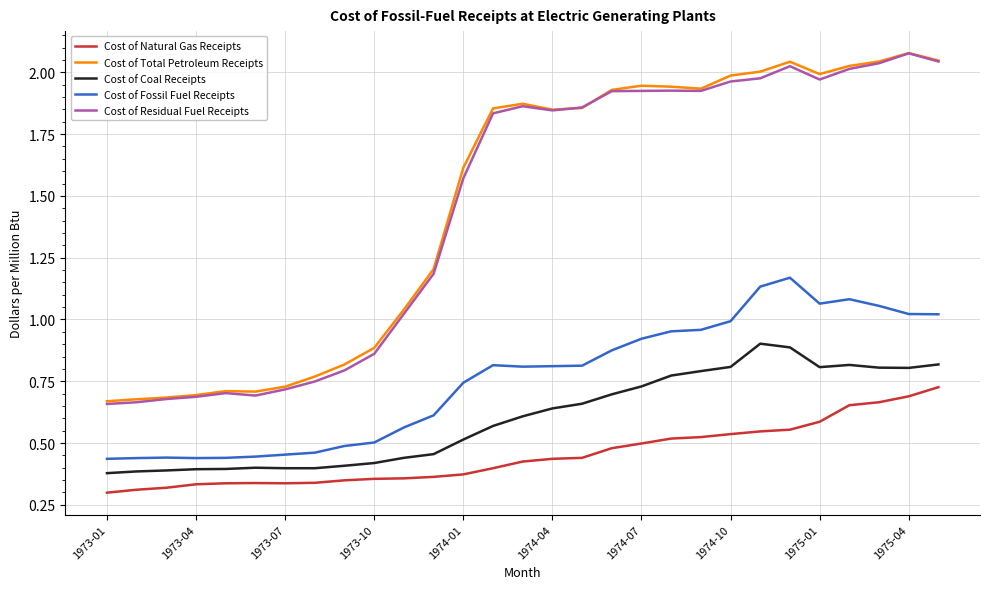

True or false: Cost of Fossil Fuel Receipts and Cost of Total Petroleum Receipts intersect in this chart.

False